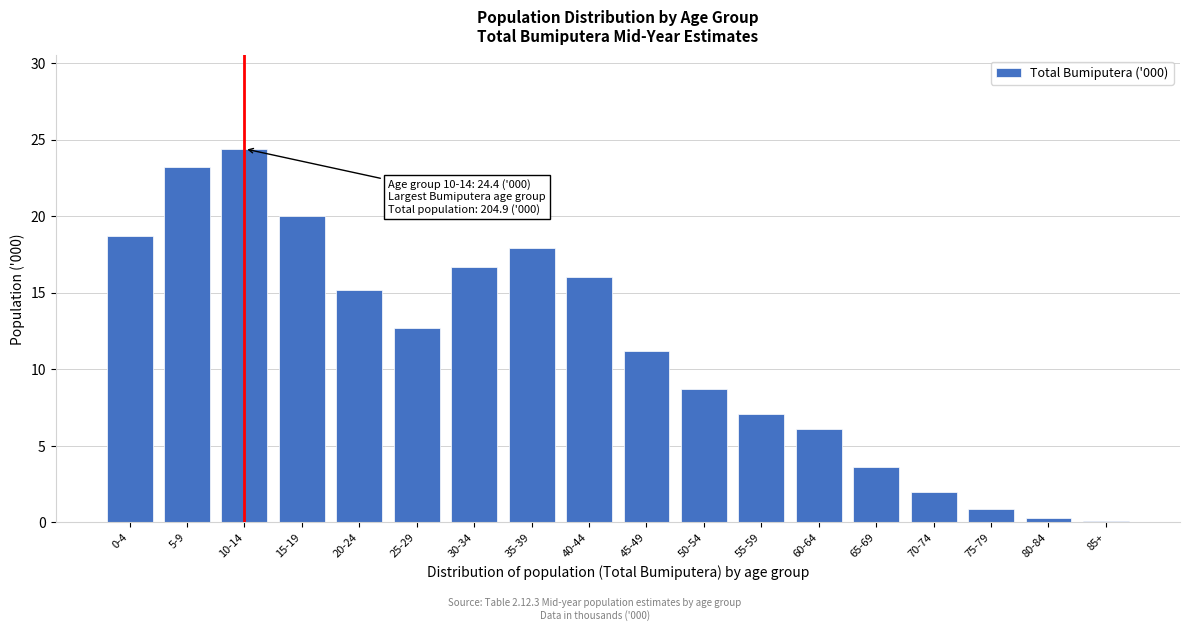

Reading left to right, extract all data points from this chart.

0-4=18.7	5-9=23.2	10-14=24.4	15-19=20.0	20-24=15.2	25-29=12.7	30-34=16.7	35-39=17.9	40-44=16.0	45-49=11.2	50-54=8.7	55-59=7.1	60-64=6.1	65-69=3.6	70-74=2.0	75-79=0.9	80-84=0.3	85+=0.1